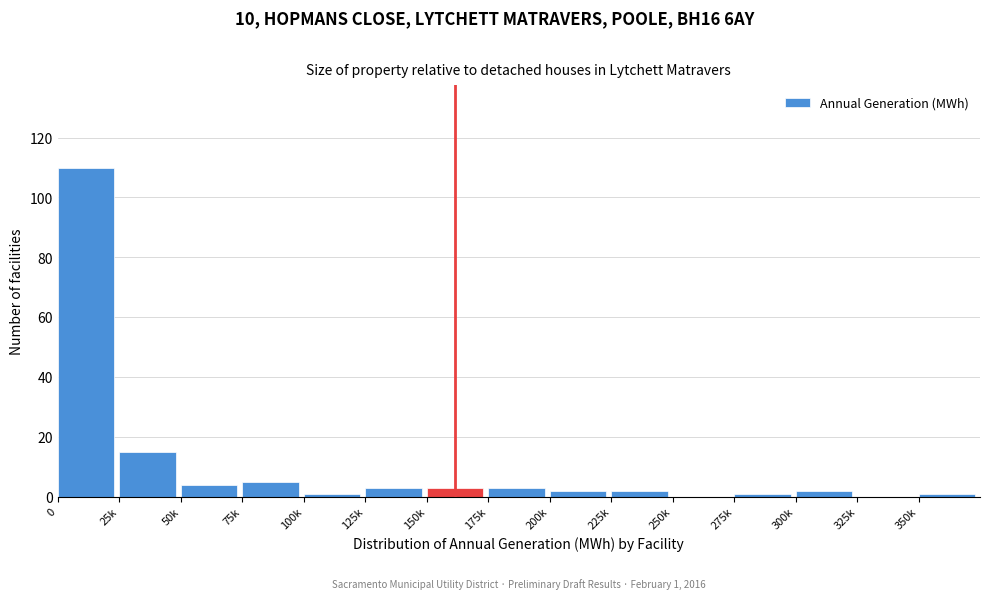

Reading left to right, list all the values displayed in this chart.

0=110	25k=15	50k=4	75k=5	100k=1	125k=3	150k=3	175k=3	200k=2	225k=2	250k=0	275k=1	300k=2	325k=0	350k=1